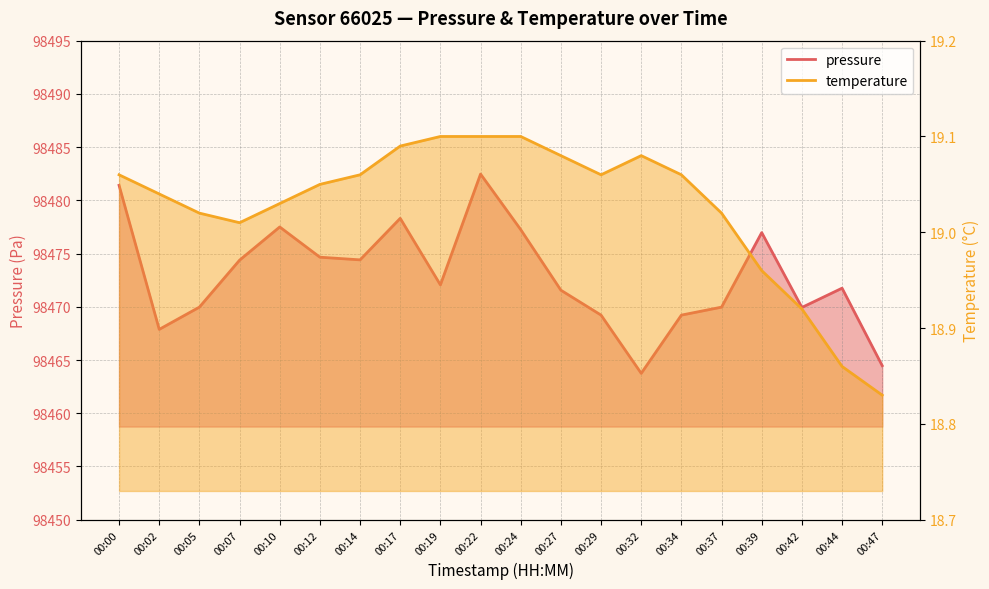

Does the chart display data point markers on the line(s)?

No